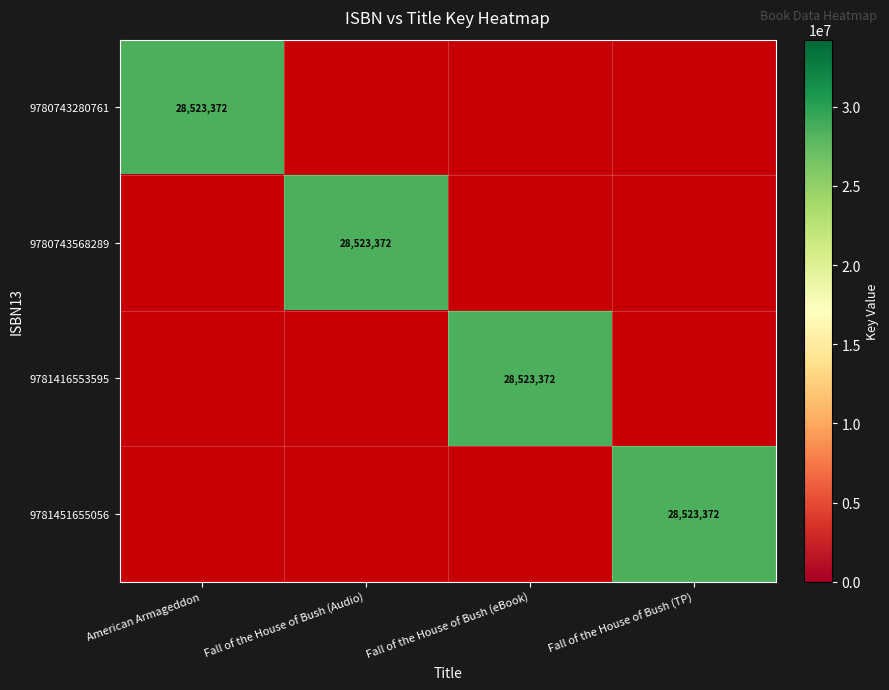

At which category is the sum across all series the highest?

American Armageddon